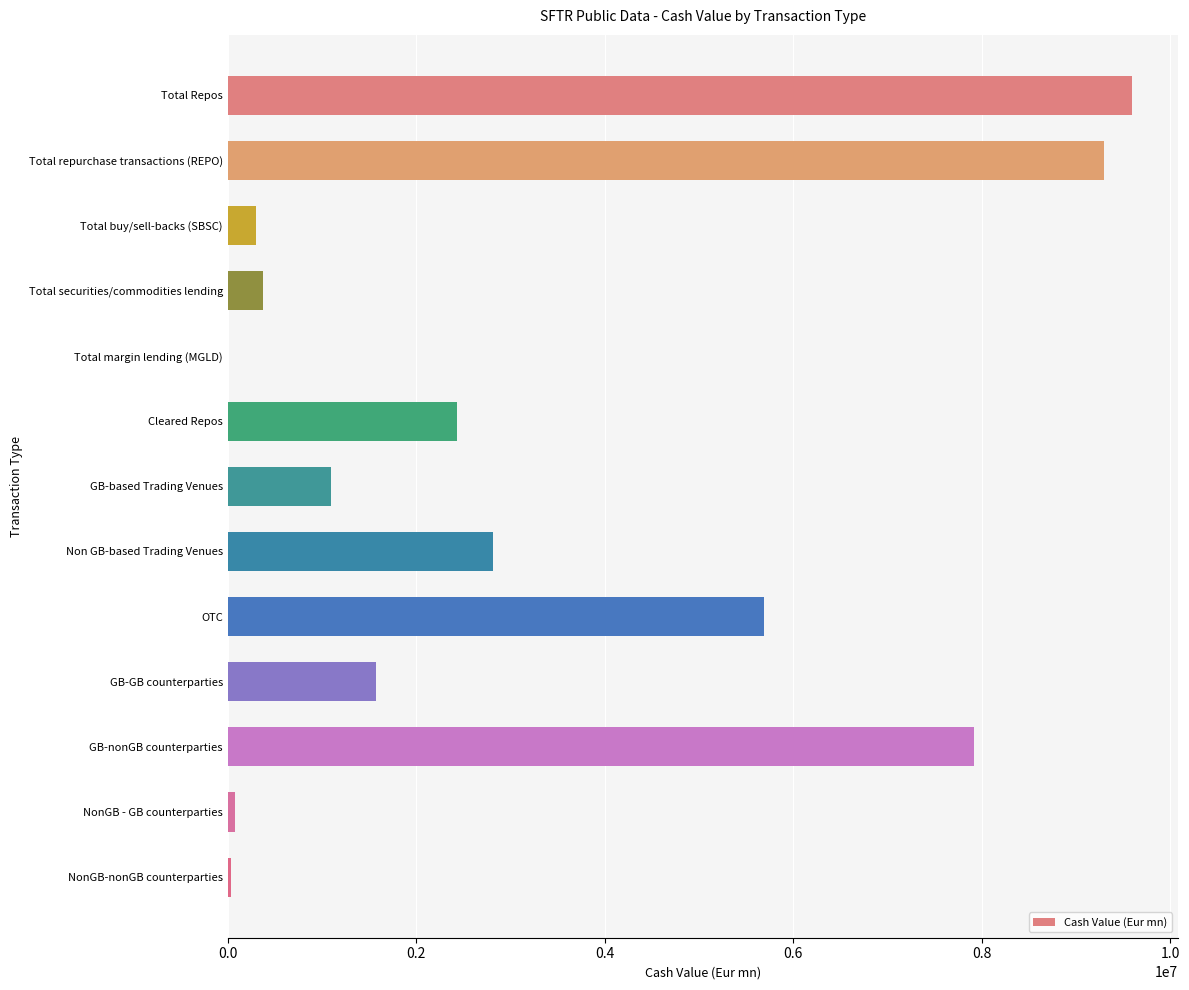

Where is the data nearest to the value 4800207?

OTC